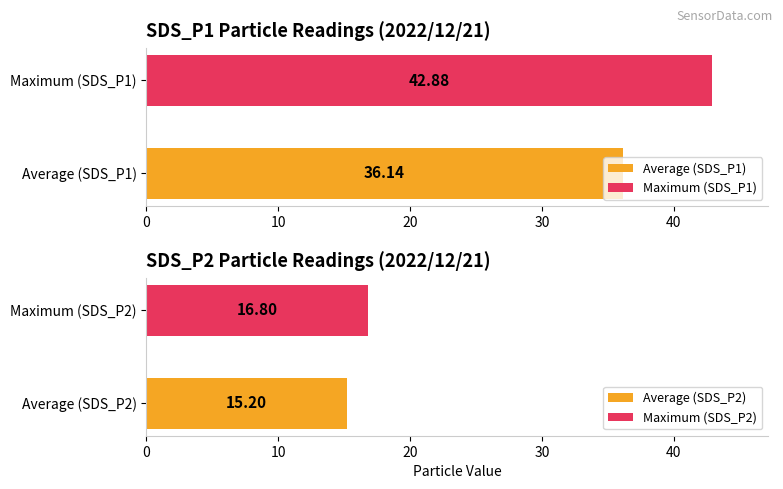

True or false: SDS_P1 has a value of 57.8 at 00:26.

False